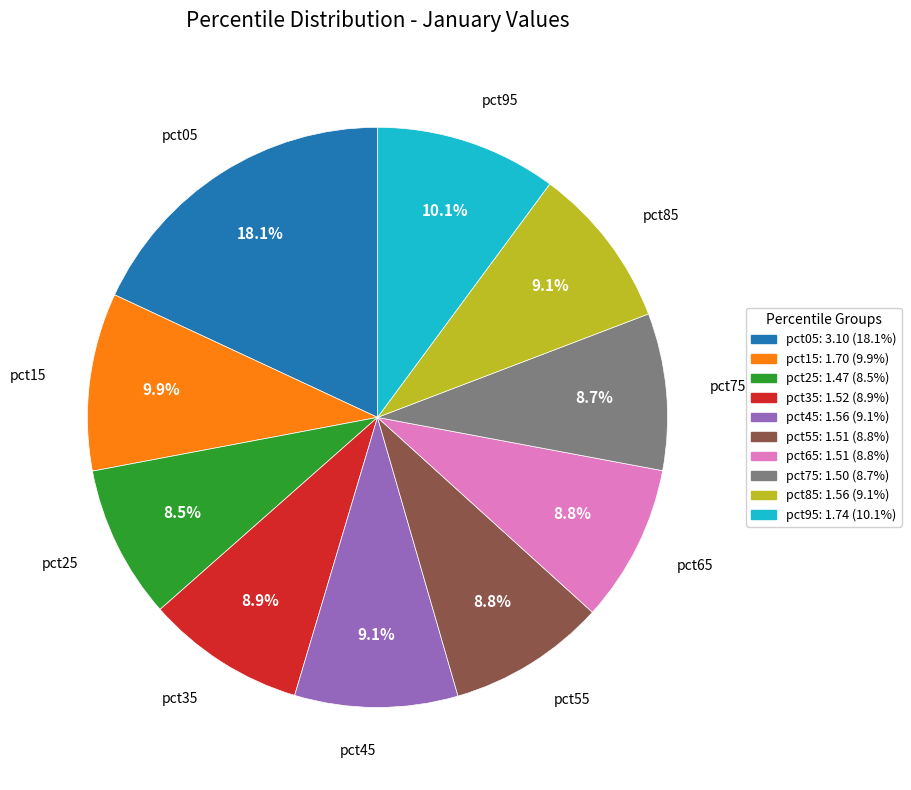

Is it true that pct05 is 18% of the pie?

True